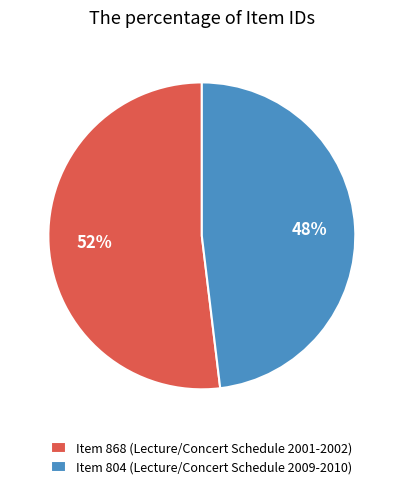

Between Item 804 (Lecture/Concert Schedule 2009-2010) and Item 868 (Lecture/Concert Schedule 2001-2002), which is larger?

Item 868 (Lecture/Concert Schedule 2001-2002)